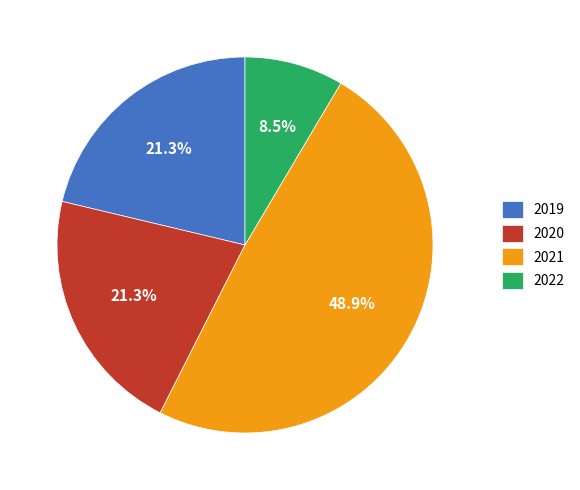

To the nearest percent, what is the difference between the largest and smallest slice percentages?

40%